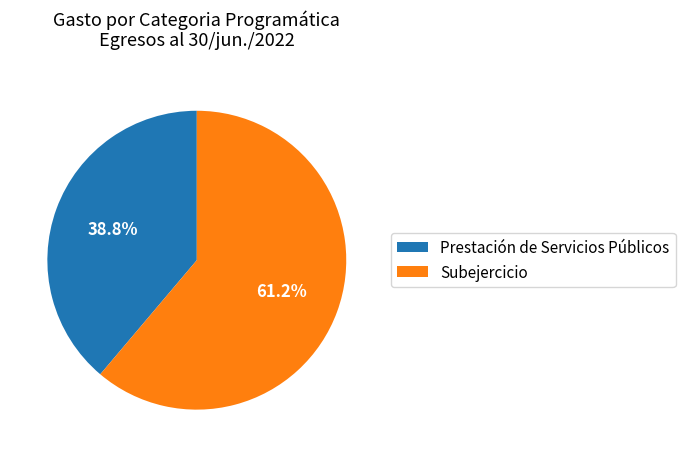

Is it true that Prestación de Servicios Públicos is 39% of the pie?

True